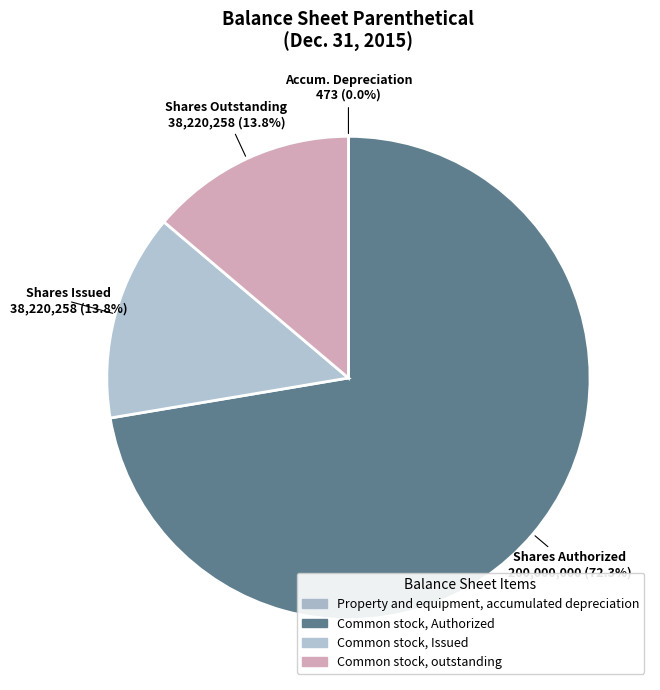

To the nearest percent, what is the average slice percentage?

25%